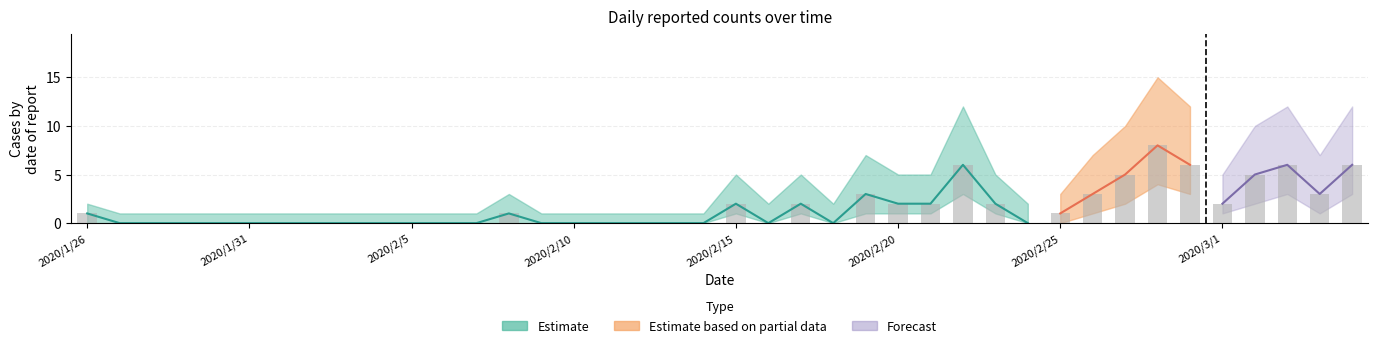

Where is Upper Estimate nearest to the value 8?

2020/2/19